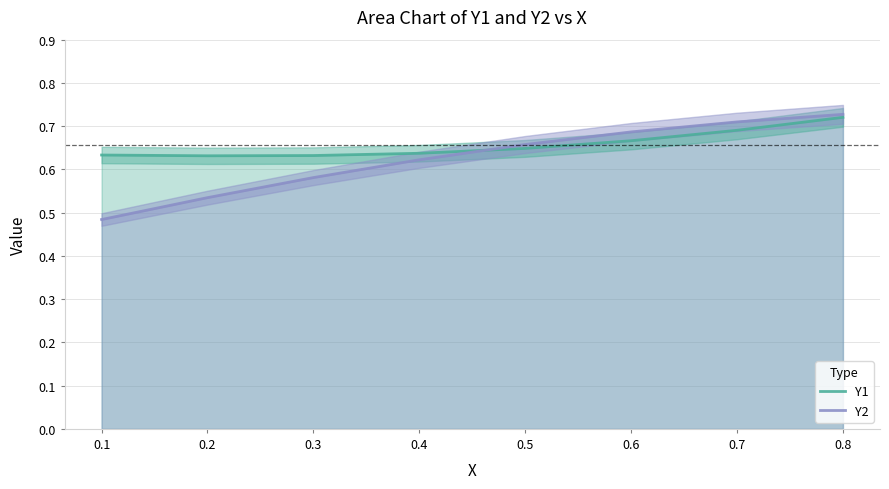

What is the lowest value of the Y2 series?

0.5